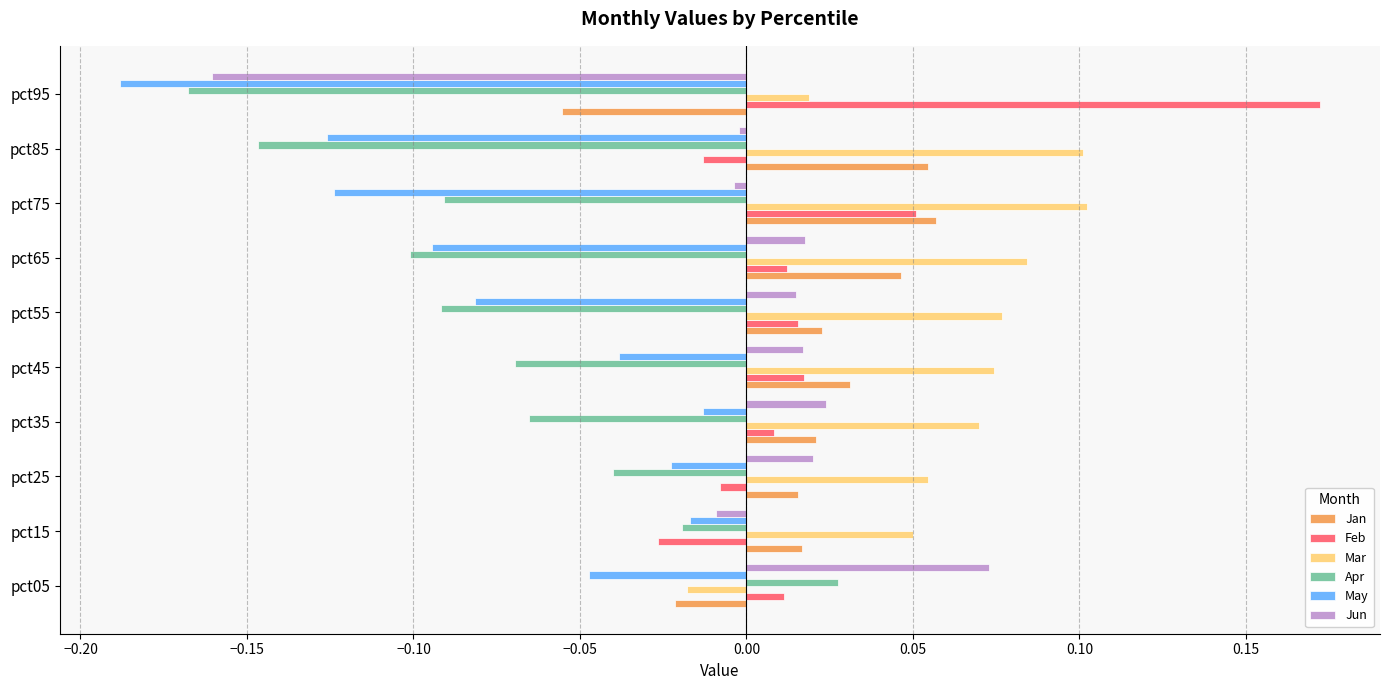

At which category does the chart reach its minimum across all series?

pct95